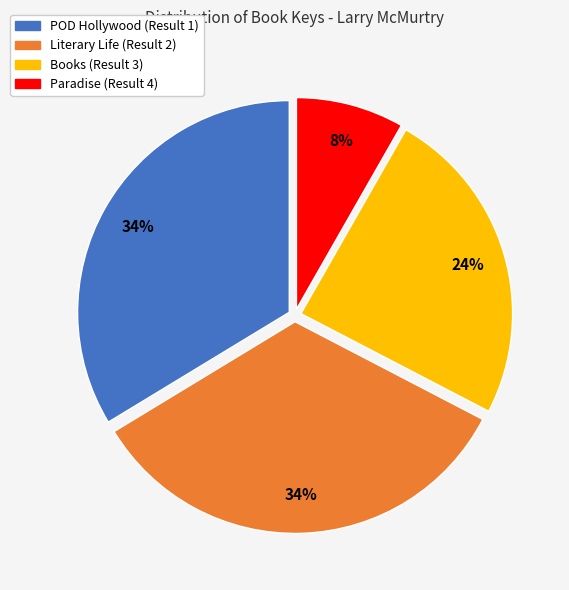

What percentage is the Paradise (Result 4) slice, to the nearest percent?

8%